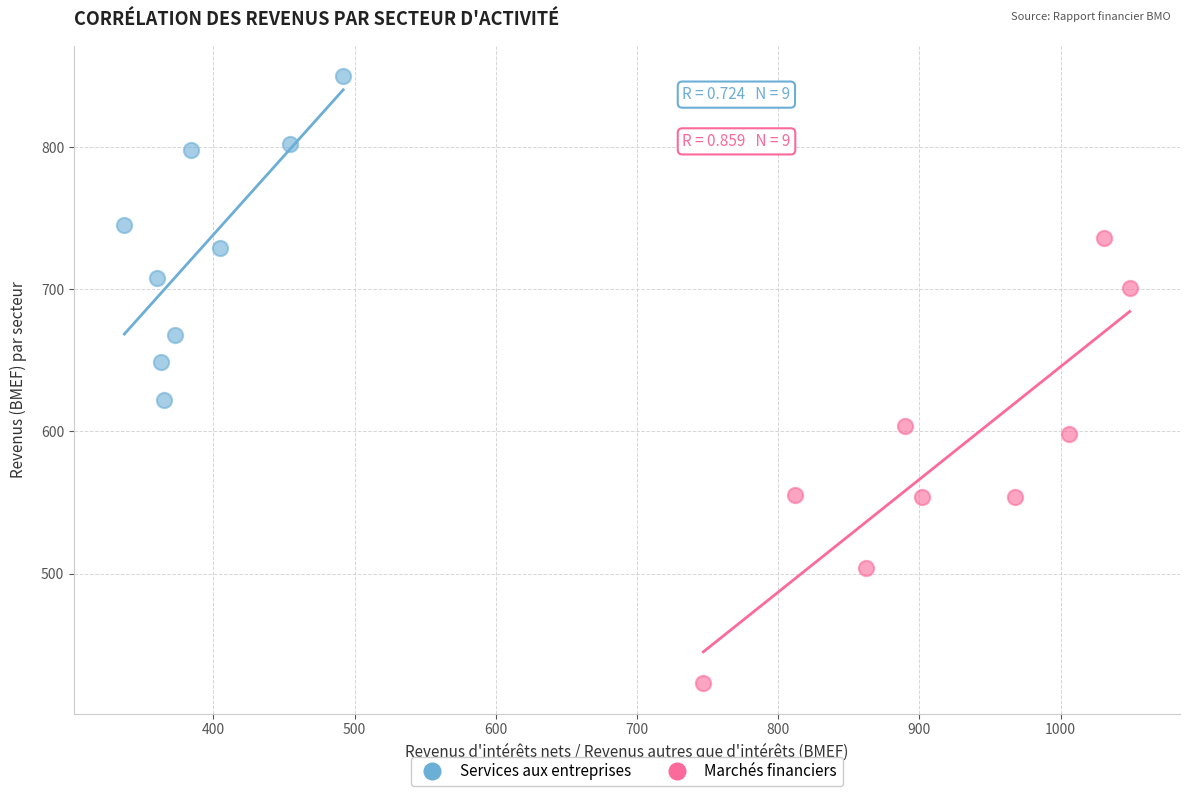

Which series has the largest Y range (max minus min)?

Marchés financiers